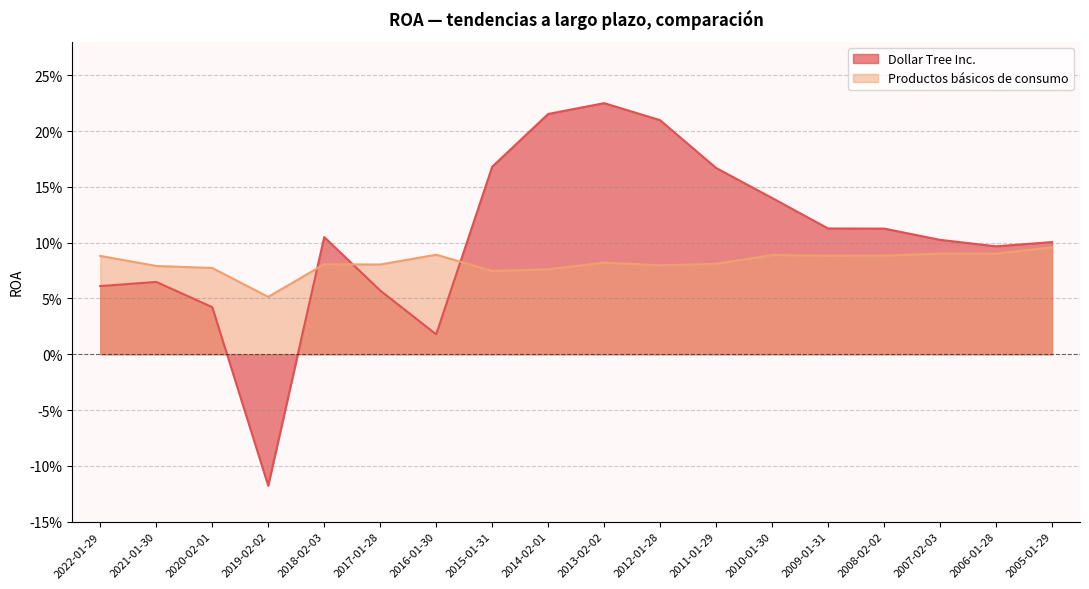

How many interior local peaks does the Productos básicos de consumo series have?

4